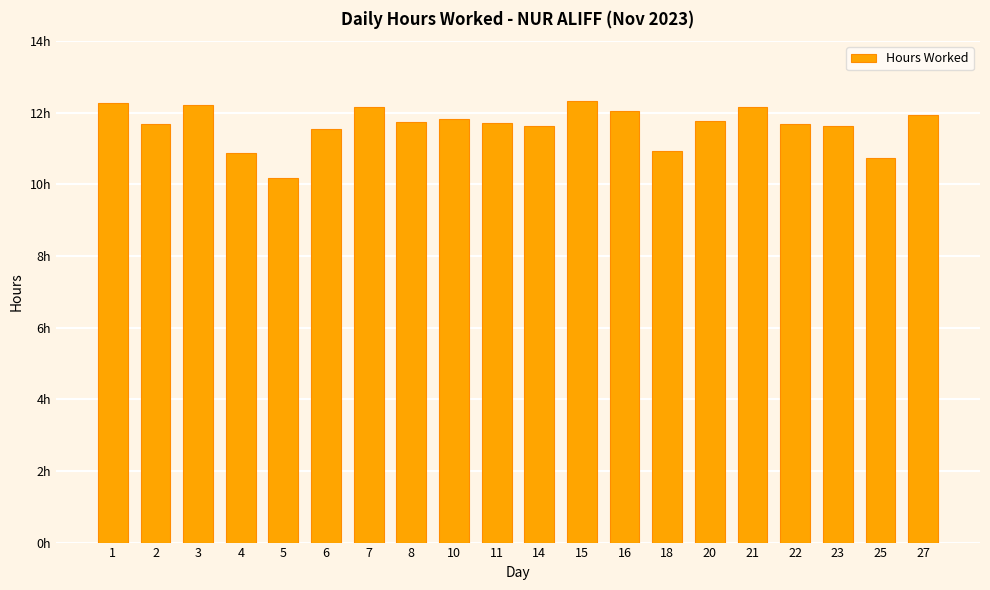

Which category has the highest value across all series?

15